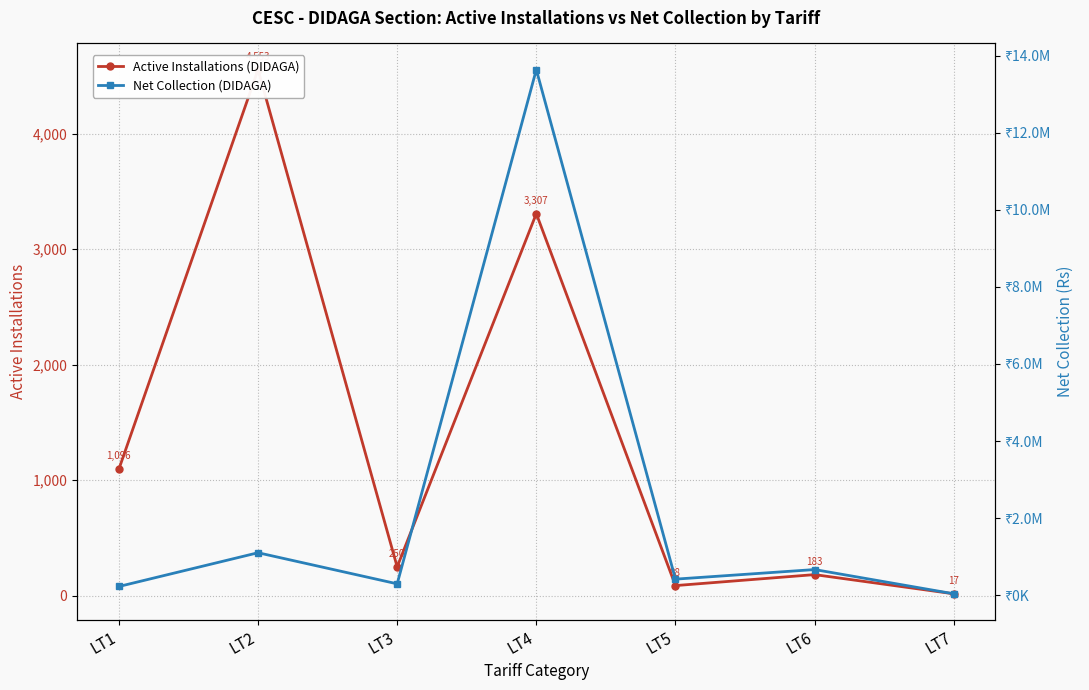

Does the chart display data point markers on the line(s)?

Yes